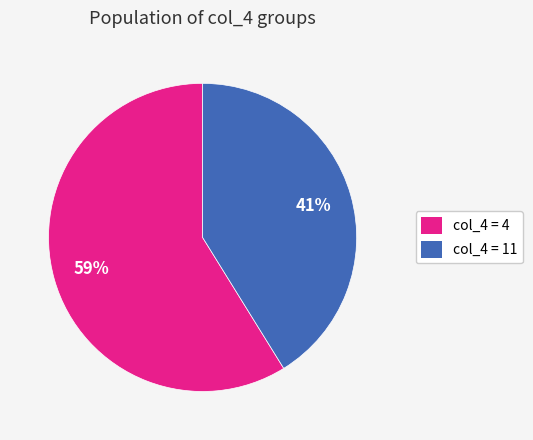

The col_4 = 4 slice represents 50% of the pie. True or false?

False